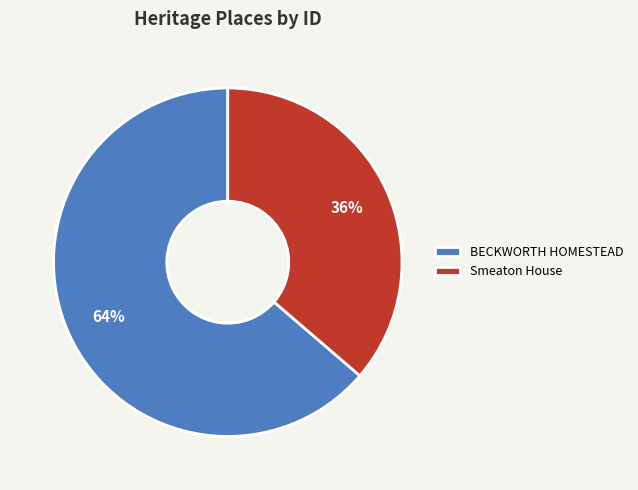

Does Smeaton House account for over 50% of the chart?

No